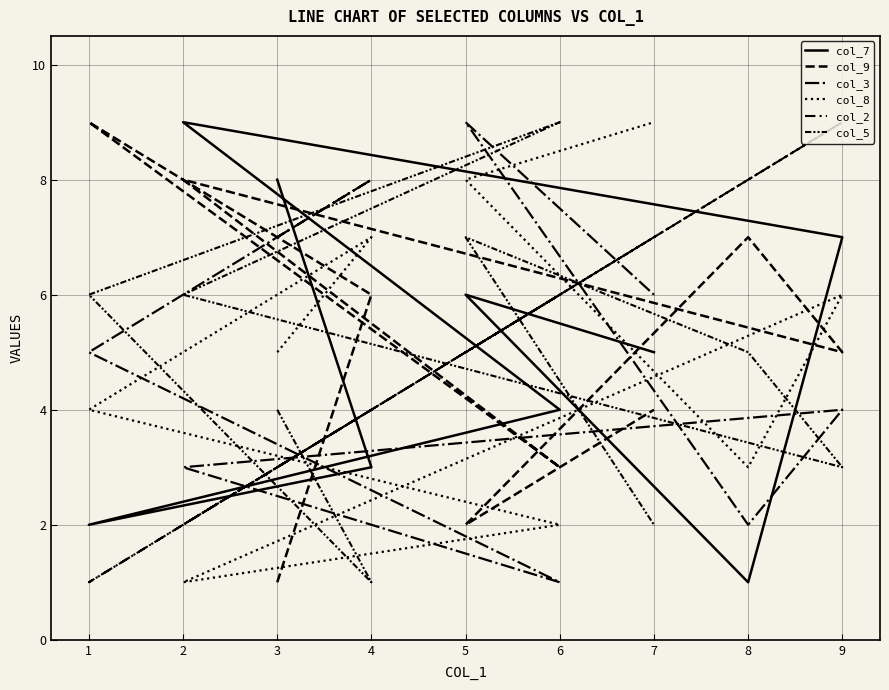

Which category has the highest value in the col_5 series?

6